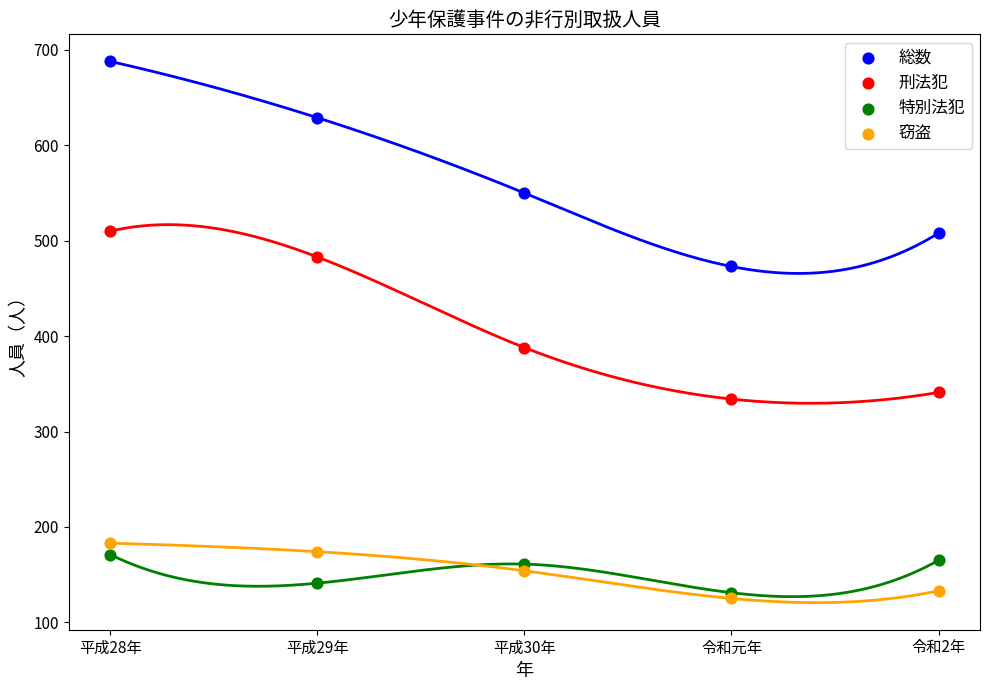

Across all series, what Y value is closest to 406?

388